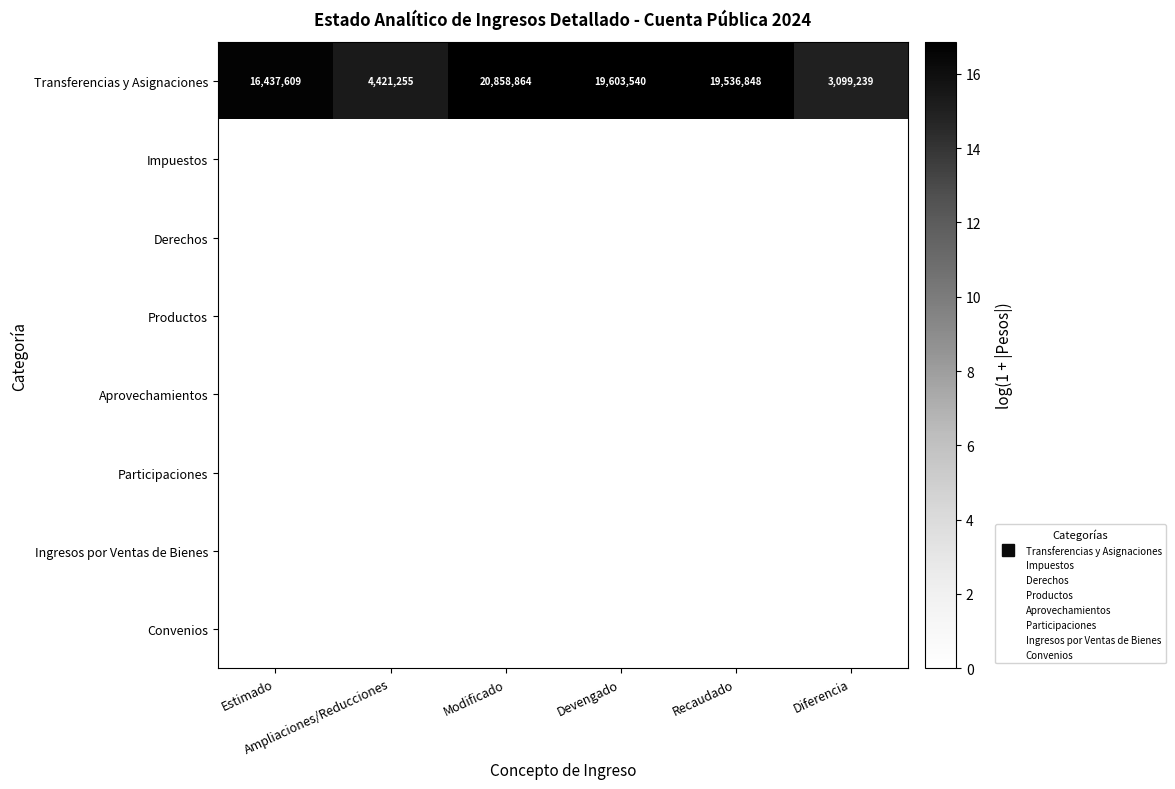

The value of Ingresos por Ventas de Bienes at Diferencia is 0.0. True or false?

True